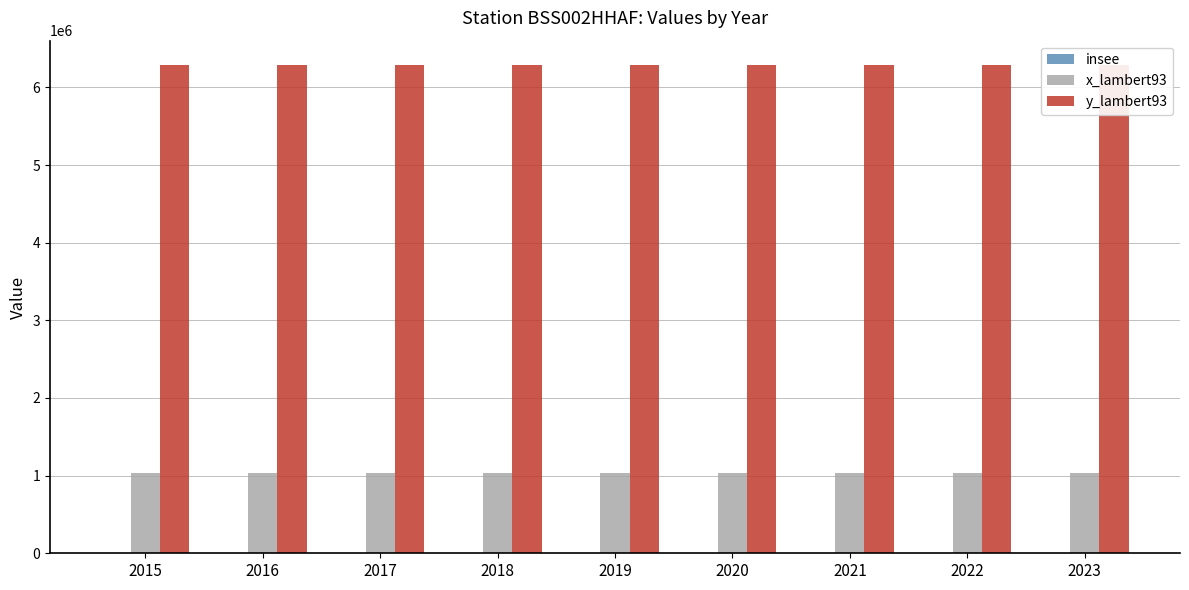

Where is y_lambert93 nearest to the value 6287972?

2015